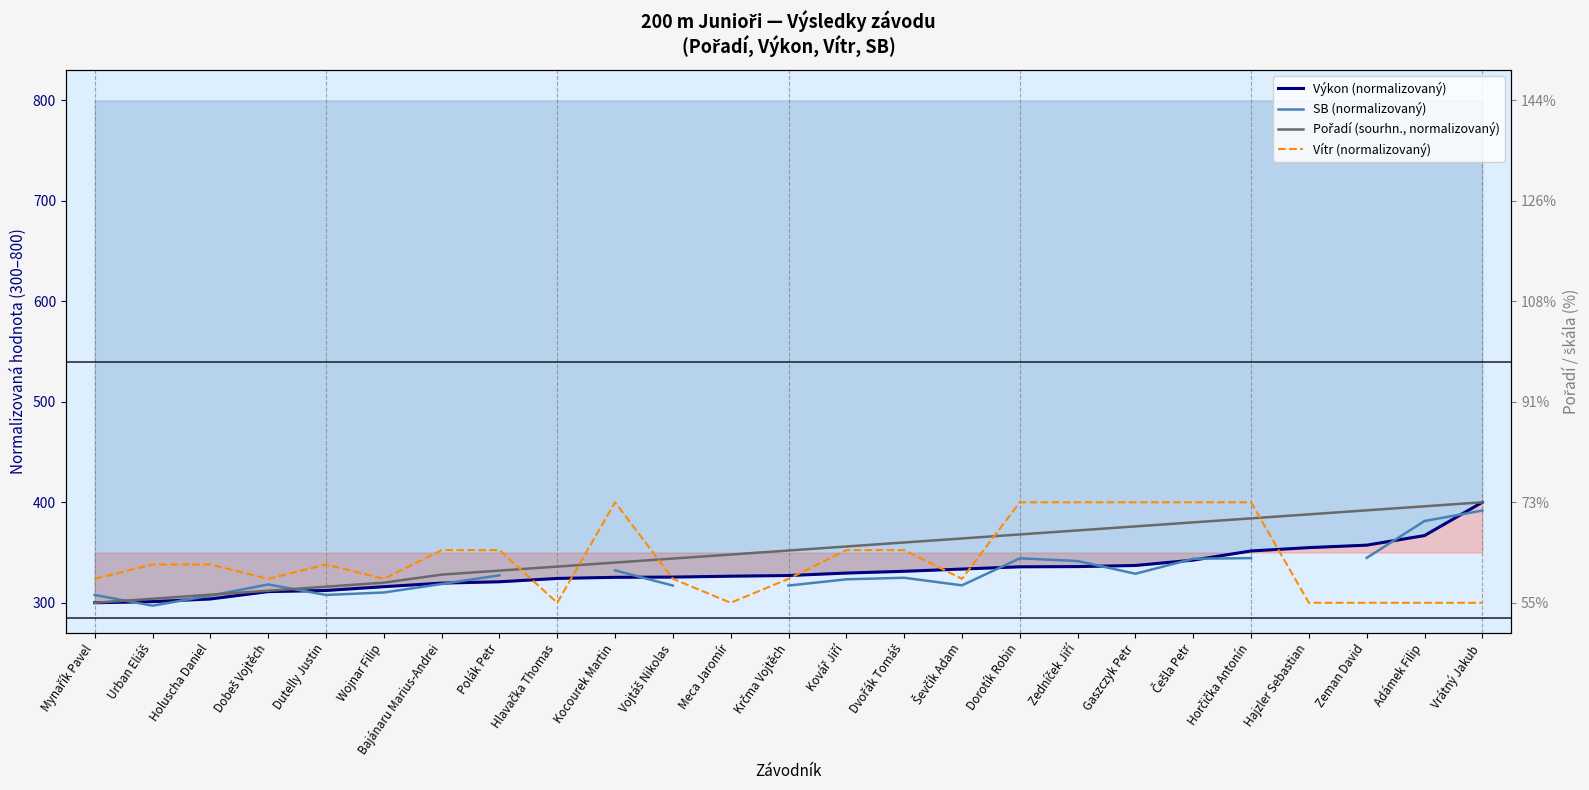

What is the value of the Vítr (normalizovaný) point at the 1st from the left?

323.8